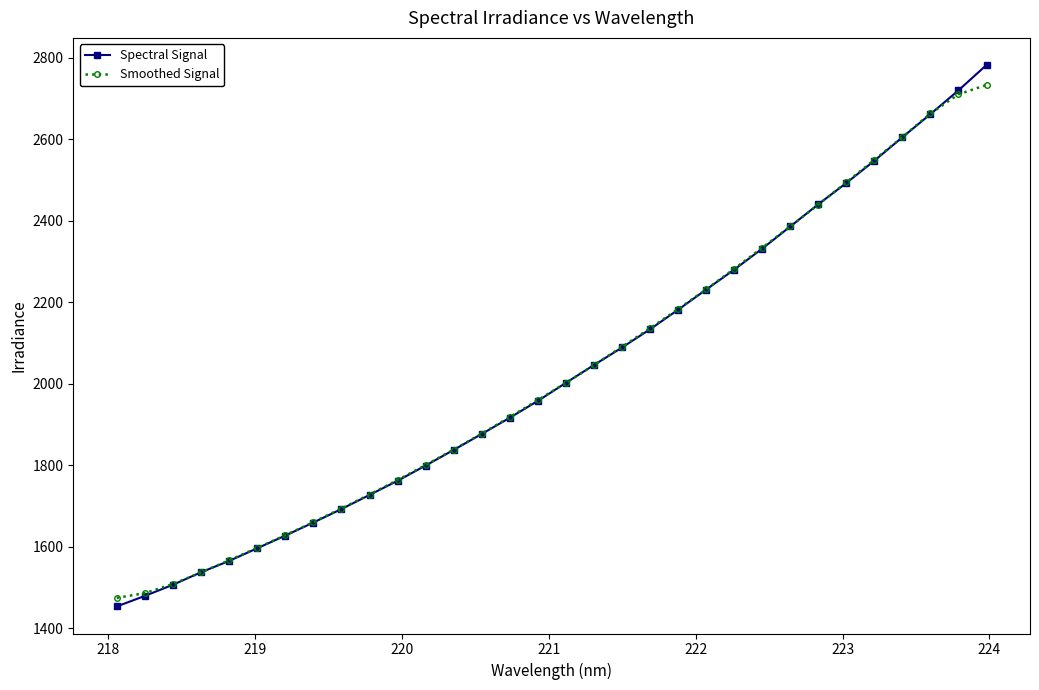

What is the maximum value shown in the chart?

2782.0